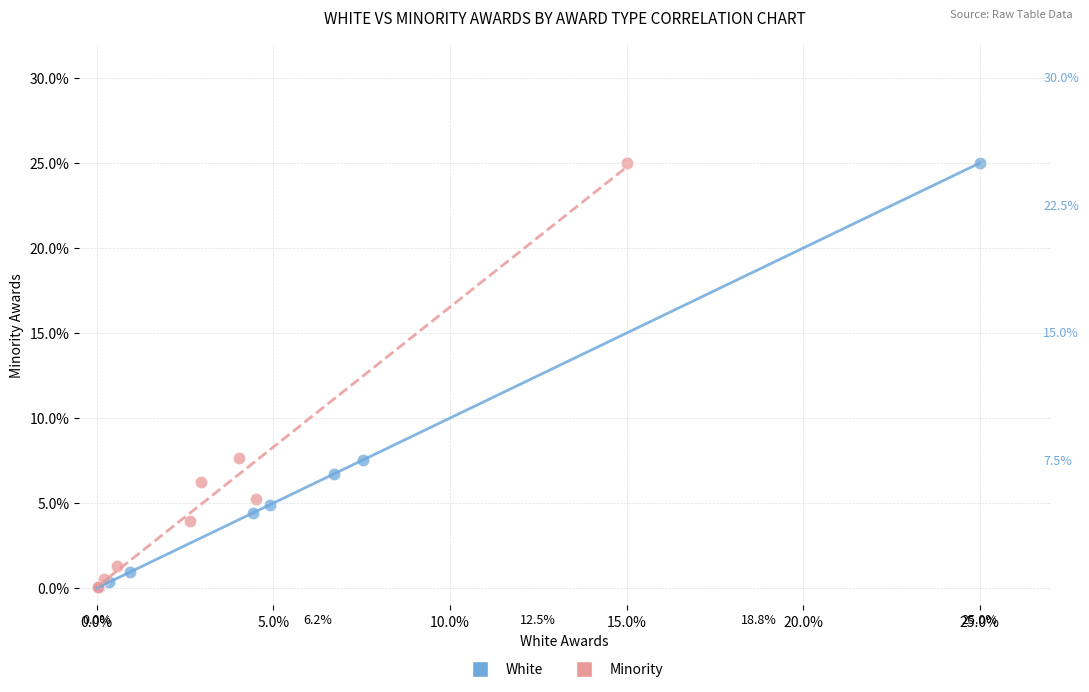

What are all the series names shown in the legend?

White, Minority